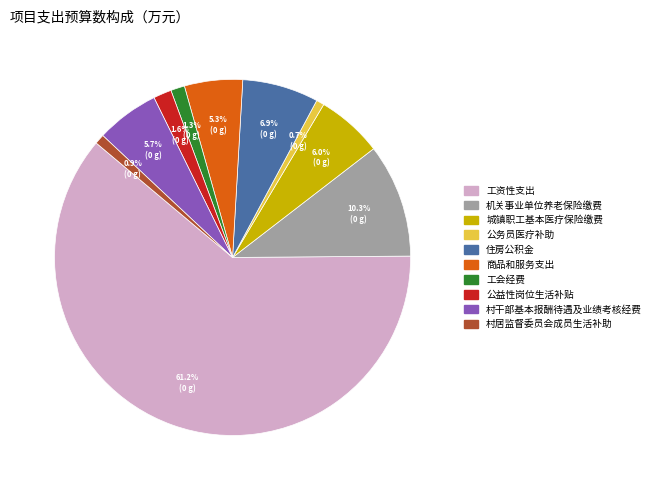

What portion of the pie excludes 村干部基本报酬待遇及业绩考核经费?

94.3%